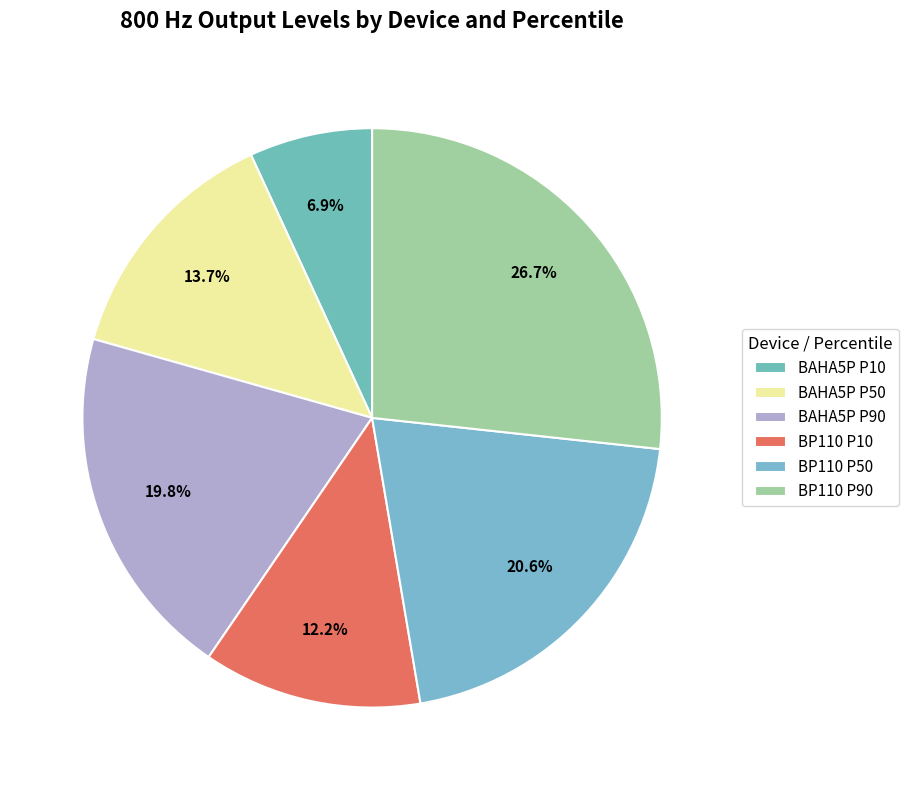

How much of the chart is everything except BP110 P50?

79.4%